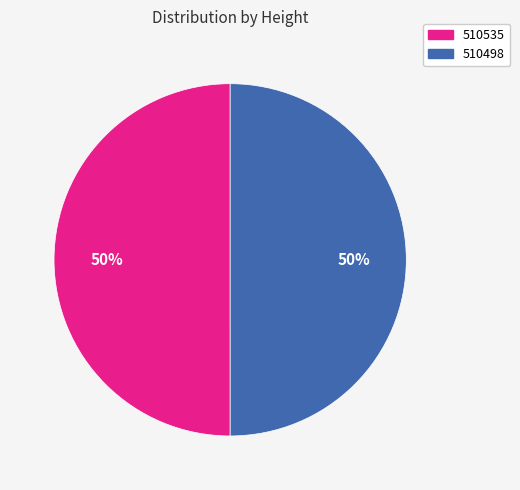

Is it true that 510535 is 50% of the pie?

True